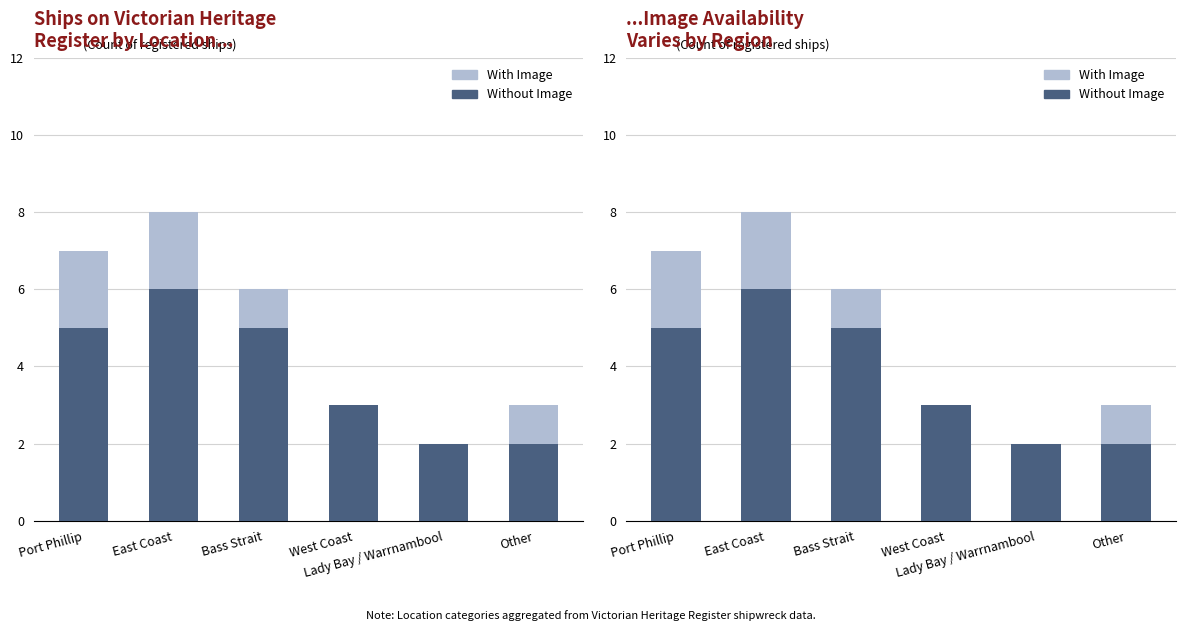

Reading left to right, what are all the values shown in this chart?

Without Image: 5	6	5	3	2	2
With Image: 2	2	1	0	0	1